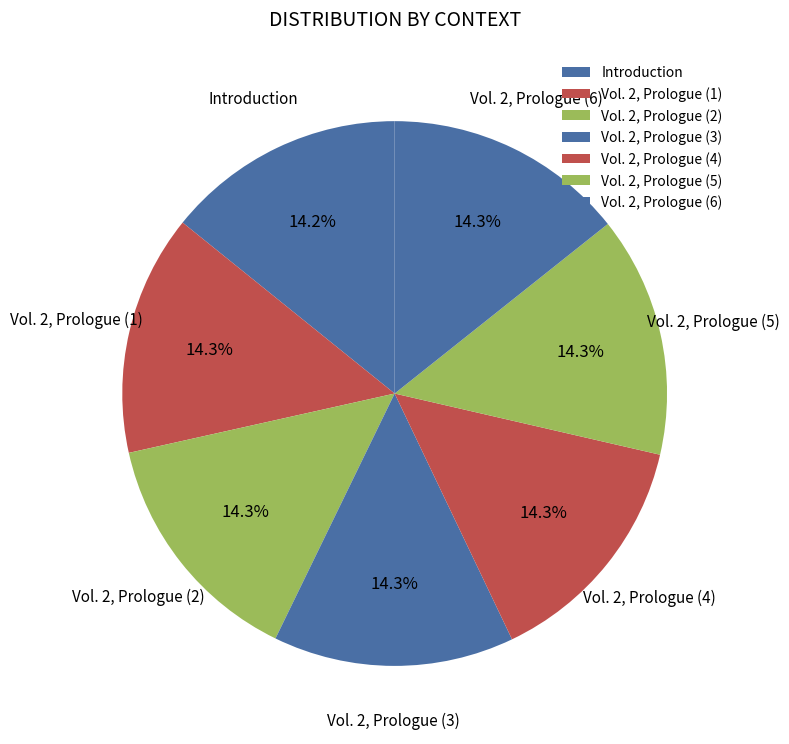

Approximately how many times larger is the value at Introduction compared to Vol. 2, Prologue (6)?

1.0